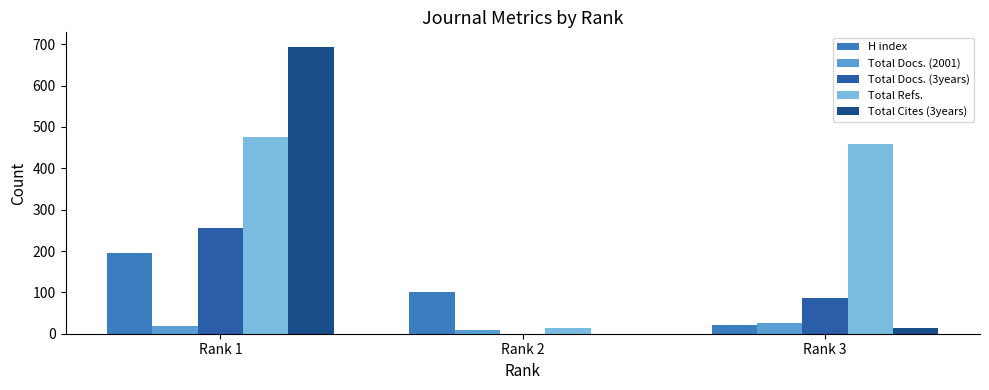

How many groups of bars are there?

3